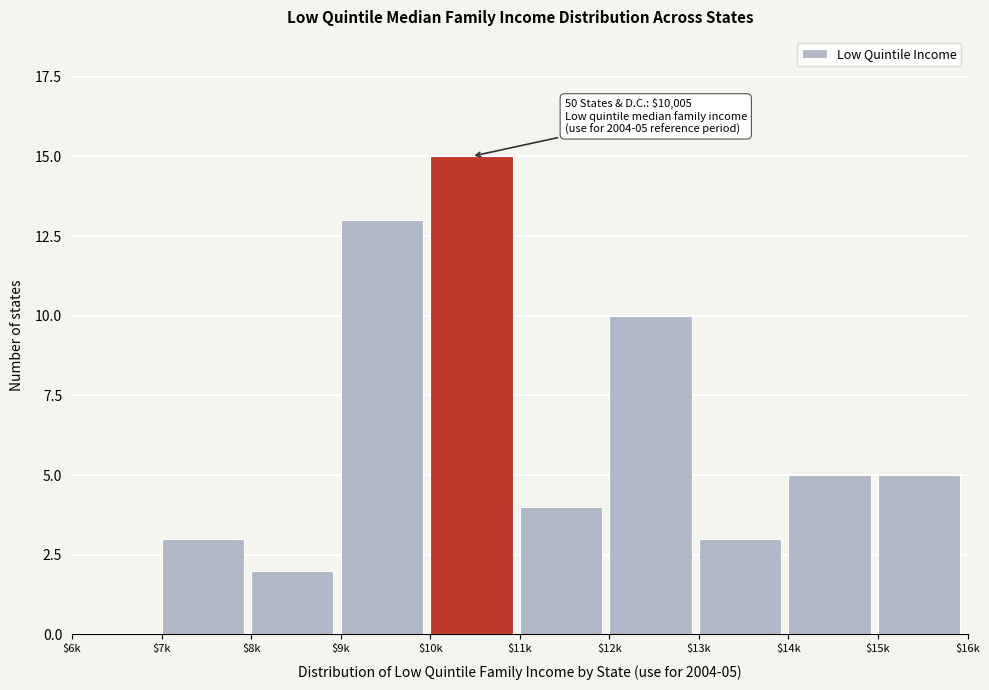

What is the sum of all values?

60